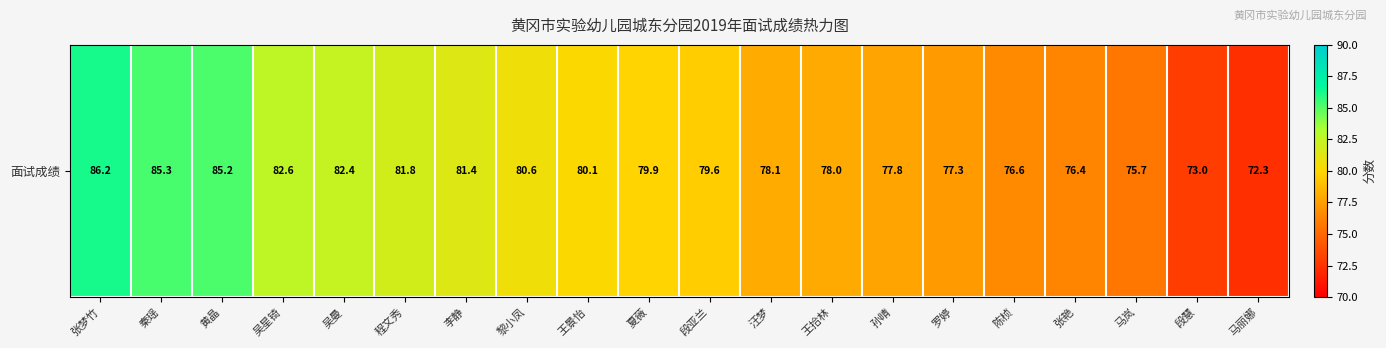

Which has a higher value, 马岚 or 夏薇?

夏薇